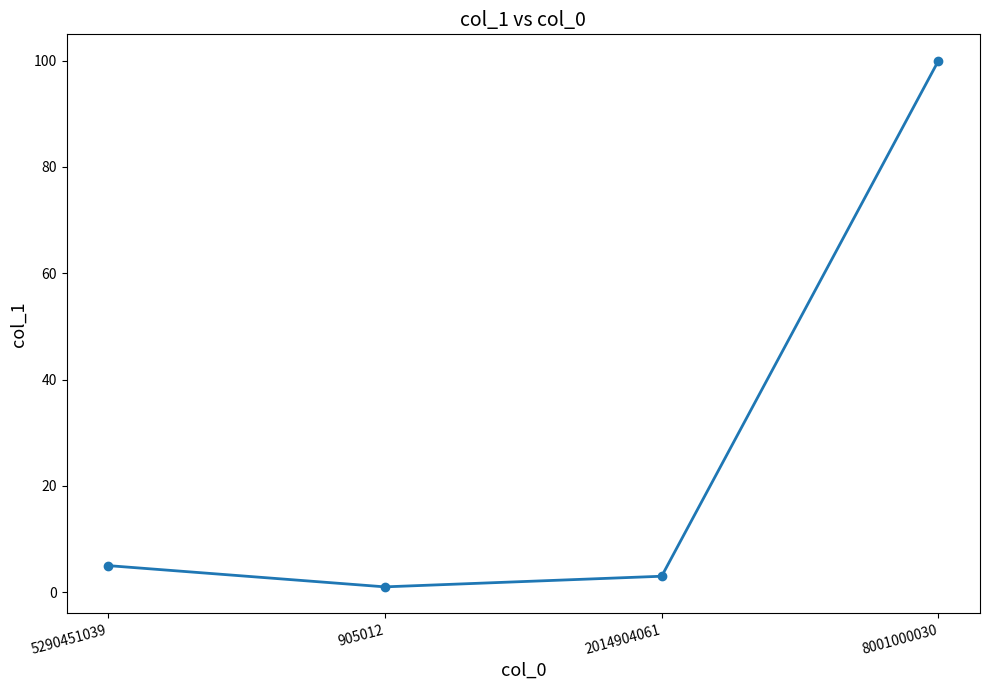

Does the chart display data point markers on the line(s)?

Yes